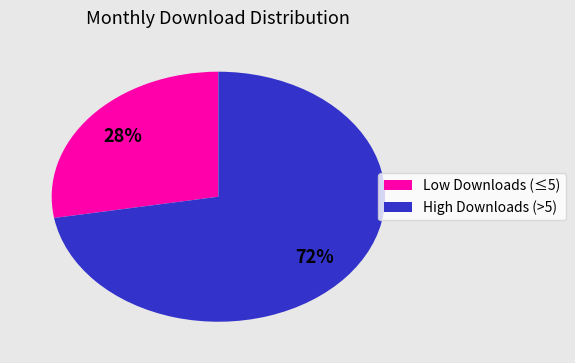

The High Downloads (>5) slice represents 72% of the pie. True or false?

True